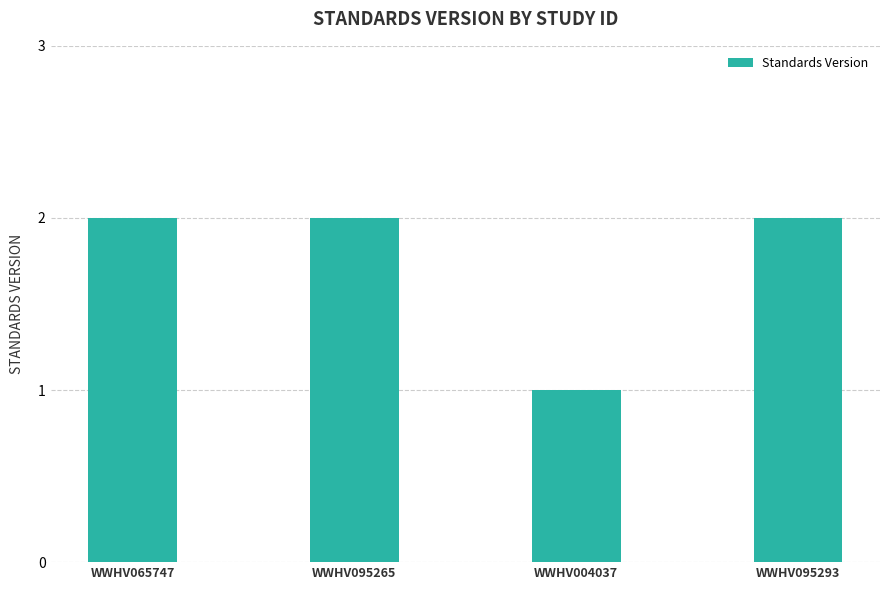

Reading left to right, what are all the values shown in this chart?

WWHV065747=2	WWHV095265=2	WWHV004037=1	WWHV095293=2